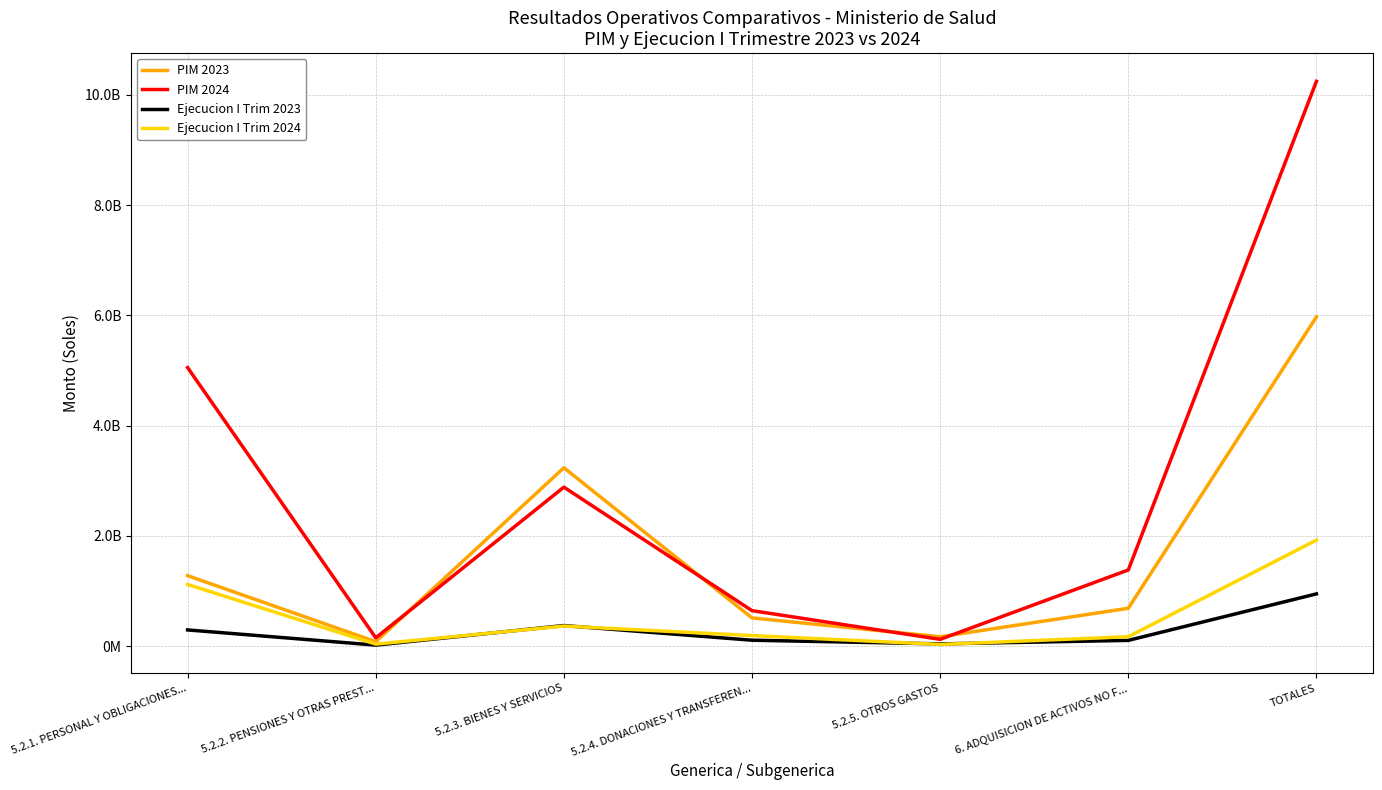

Is the value of Ejecucion I Trim 2023 at 5.2.5. OTROS GASTOS greater than the value of Ejecucion I Trim 2024 at 5.2.1. PERSONAL Y OBLIGACIONES...?

No